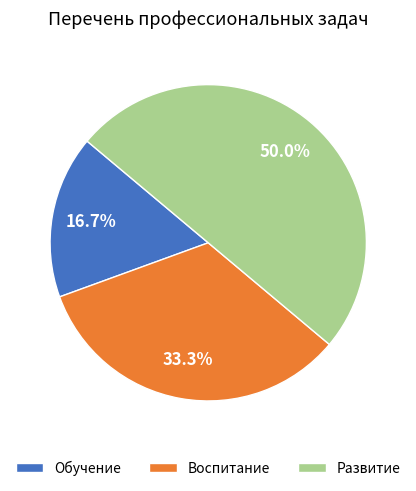

How many segments does this pie chart have?

3